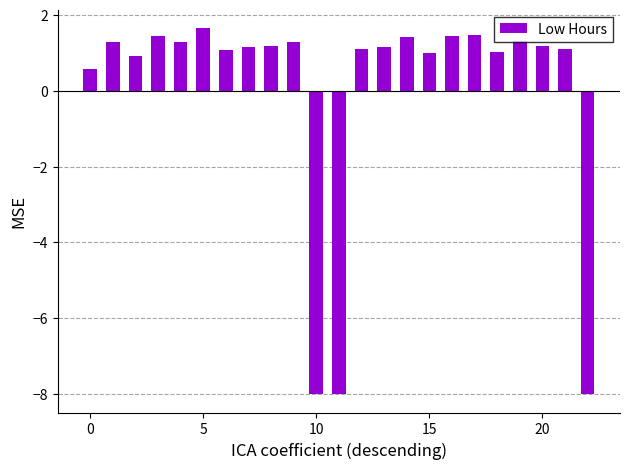

What is the greatest value displayed?

1.7